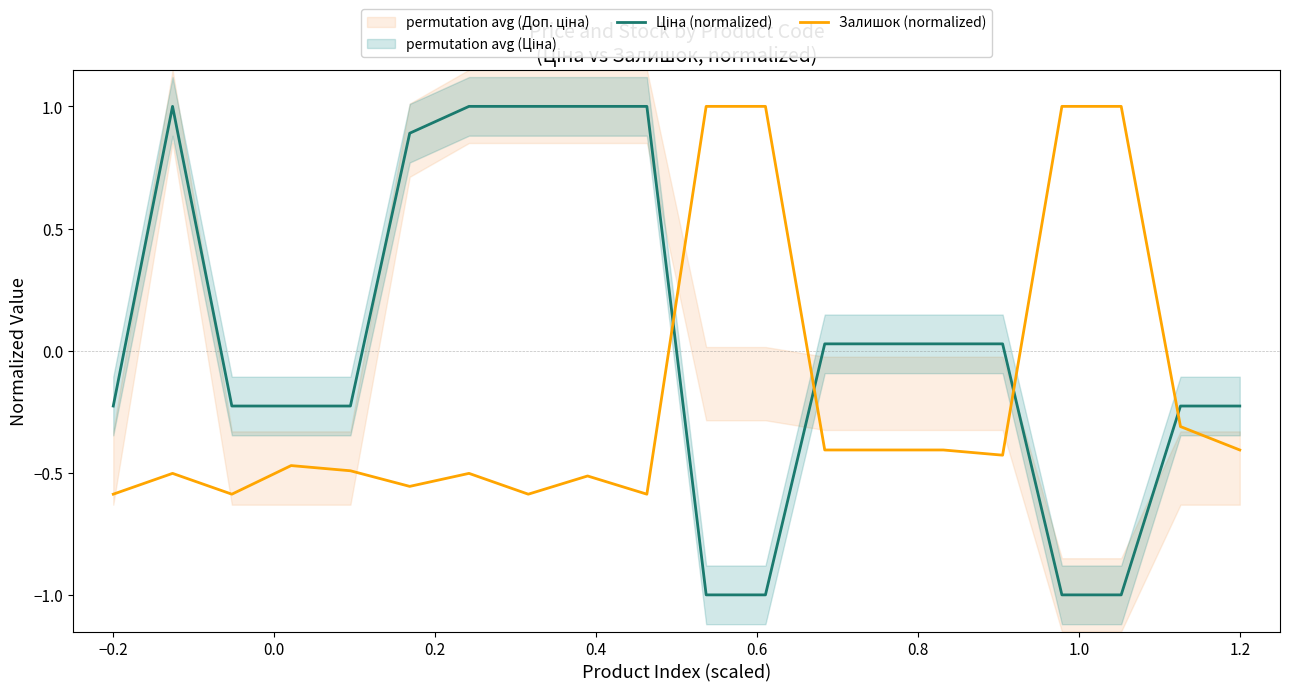

After their last crossing, which series has the higher values: Залишок (normalized) or Ціна (normalized)?

Ціна (normalized)